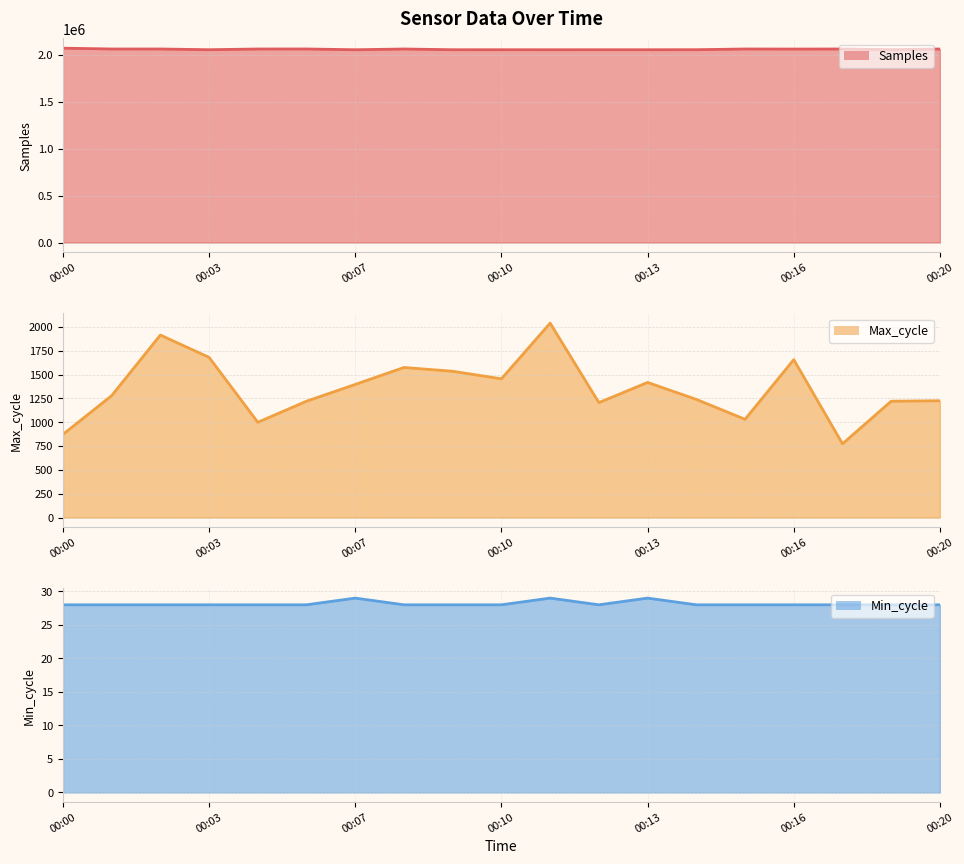

Which series changed the most between 00:14 and 00:18?

Samples